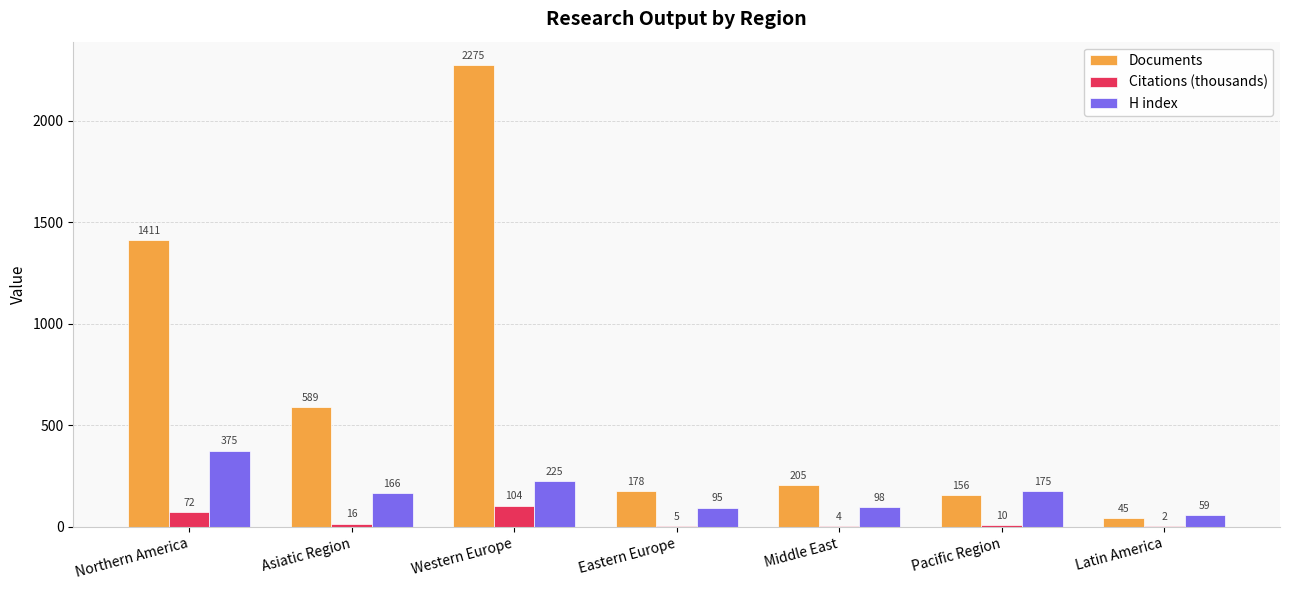

At which label does H index first exceed 166?

Northern America